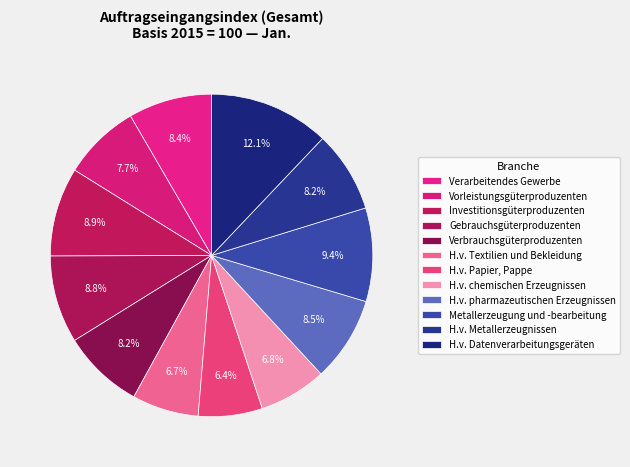

Rank the categories by value from highest to lowest.

H.v. Datenverarbeitungsgeräten, Metallerzeugung und -bearbeitung, Investitionsgüterproduzenten, Gebrauchsgüterproduzenten, H.v. pharmazeutischen Erzeugnissen, Verarbeitendes Gewerbe, Verbrauchsgüterproduzenten, H.v. Metallerzeugnissen, Vorleistungsgüterproduzenten, H.v. chemischen Erzeugnissen, H.v. Textilien und Bekleidung, H.v. Papier, Pappe